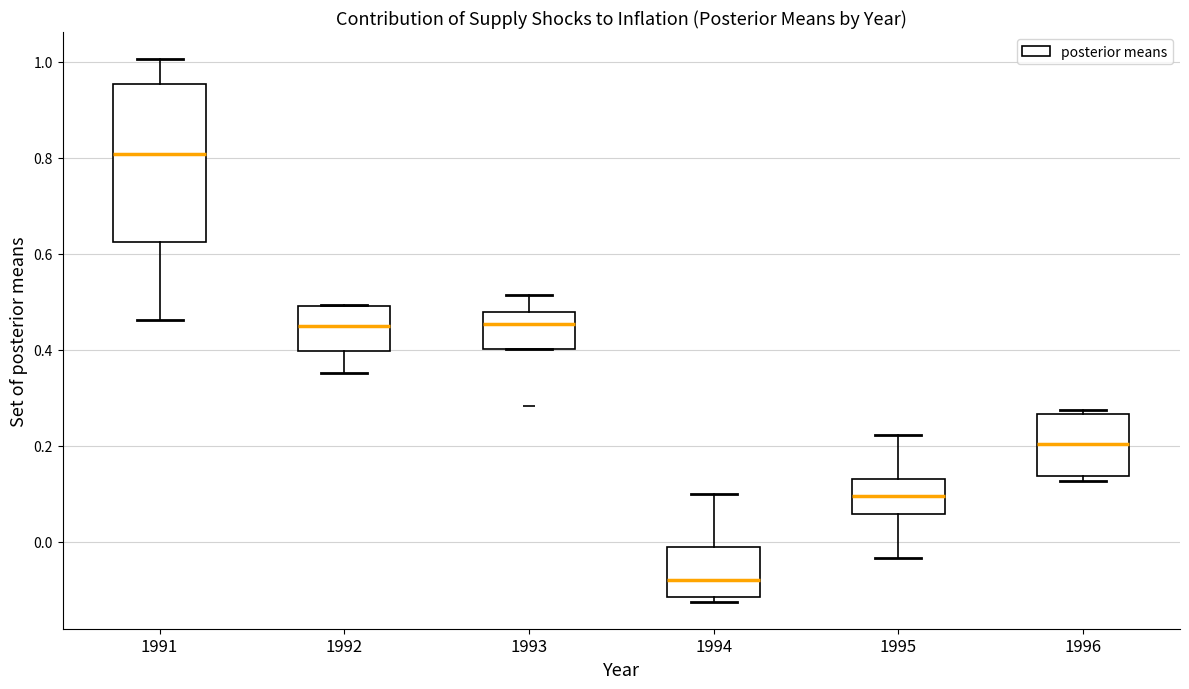

Reading left to right, transcribe this box plot: for each box, give where its median line is, the range the box spans, and where its two whiskers end, as read against the y-axis. The values are not printed on the chart, so give them approximately, as read against the axis.

1991: median 0.80, box 0.62 to 0.96, whiskers 0.46 to 1.00
1992: median 0.46, box 0.40 to 0.50, whiskers 0.36 to 0.50
1993: median 0.46, box 0.40 to 0.48, whiskers 0.40 to 0.52
1994: median -0.08, box -0.12 to -0.02, whiskers -0.12 (just below the box's lower edge) to 0.10
1995: median 0.10, box 0.06 to 0.14, whiskers -0.04 to 0.22
1996: median 0.20, box 0.14 to 0.26, whiskers 0.12 to 0.28